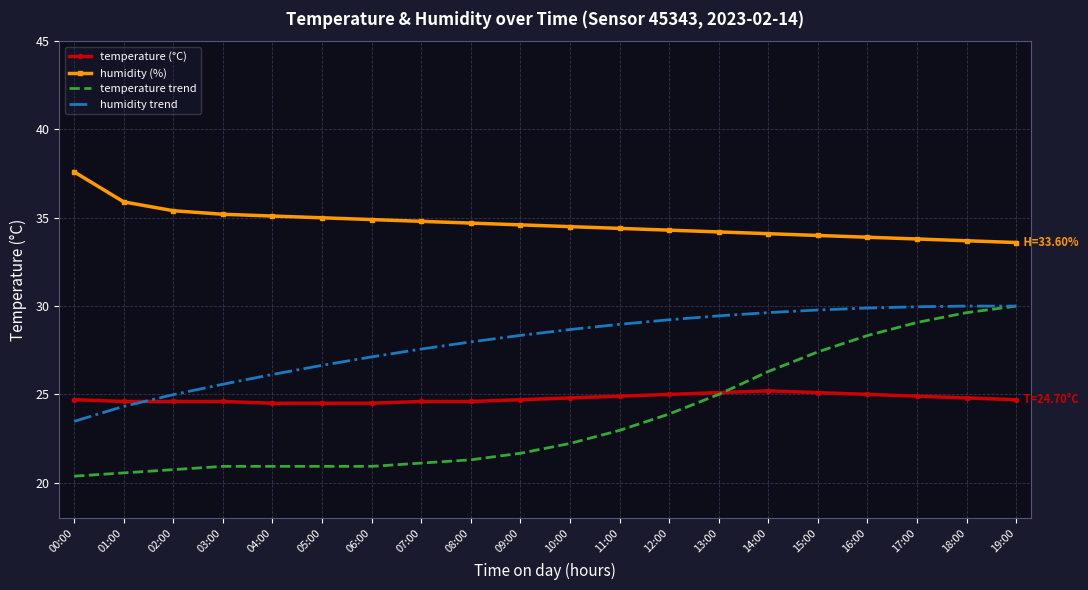

What position from the left is 06:00?

7